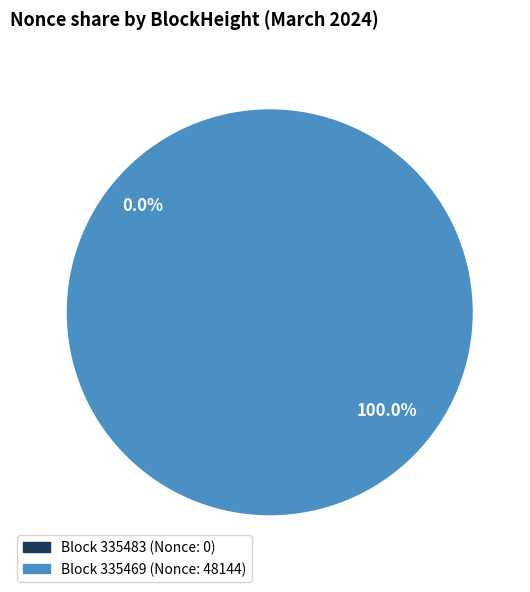

The 335483 slice represents 0% of the pie. True or false?

True